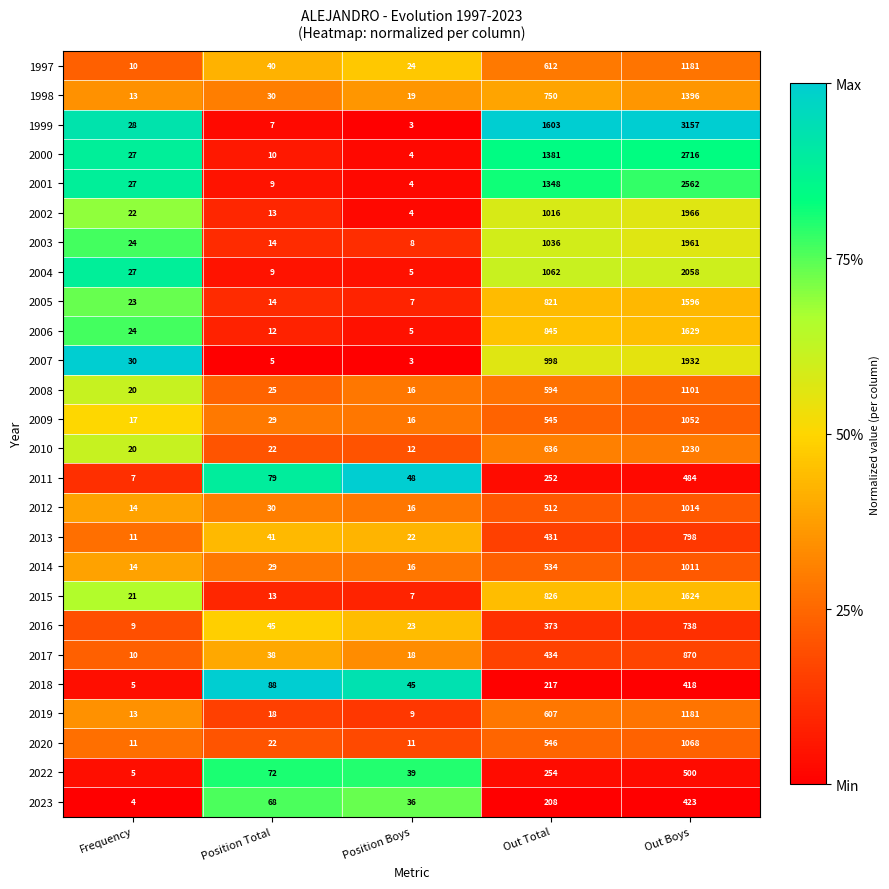

Which category has the lowest value across all series?

Position Boys